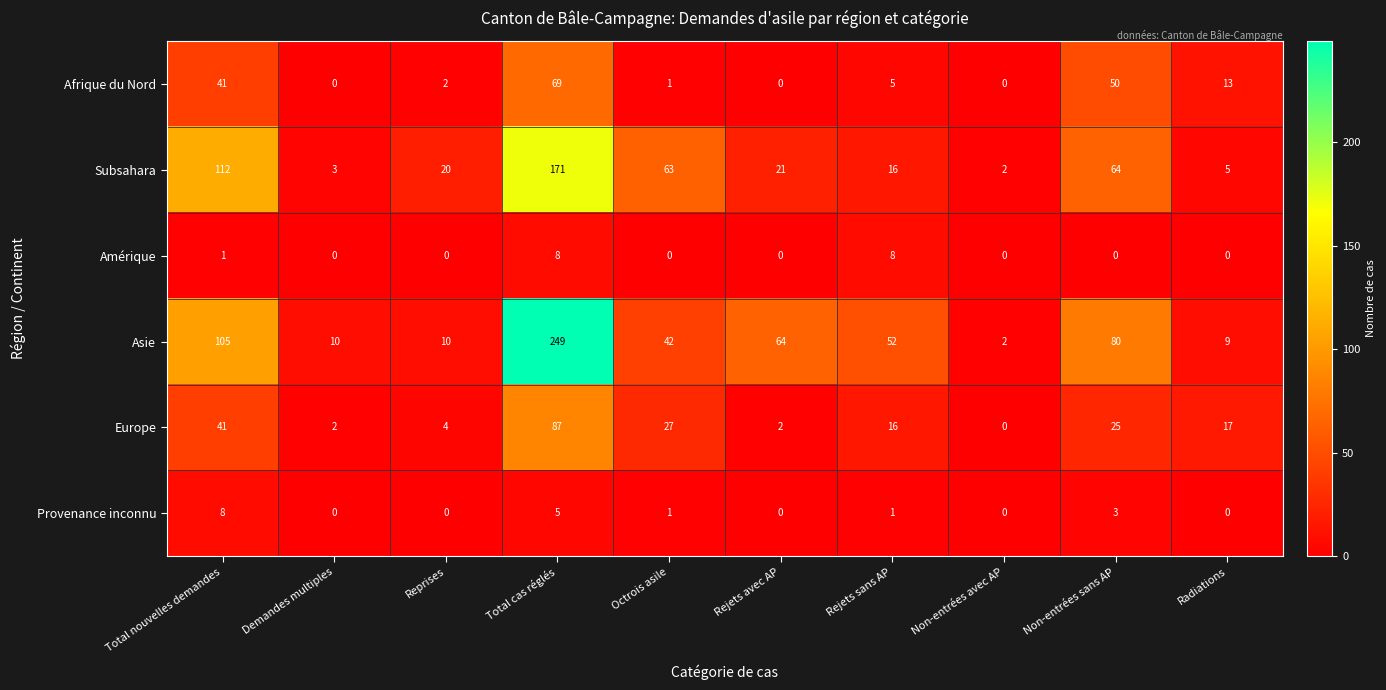

The value of Afrique du Nord at Reprises is 1. True or false?

False